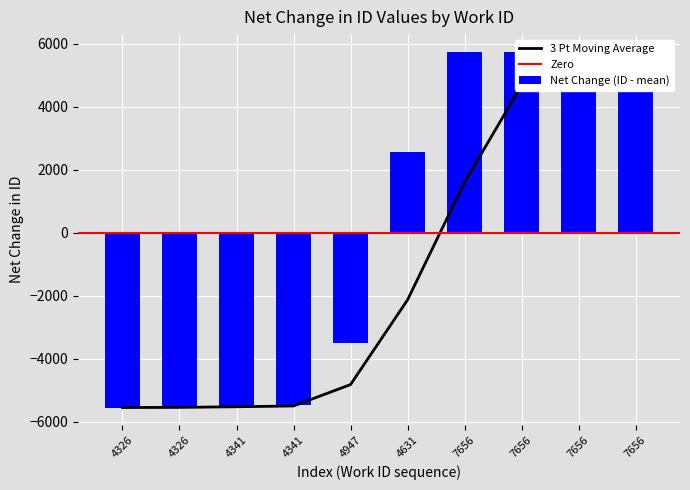

The value at 4326 is -5538.3. True or false?

True